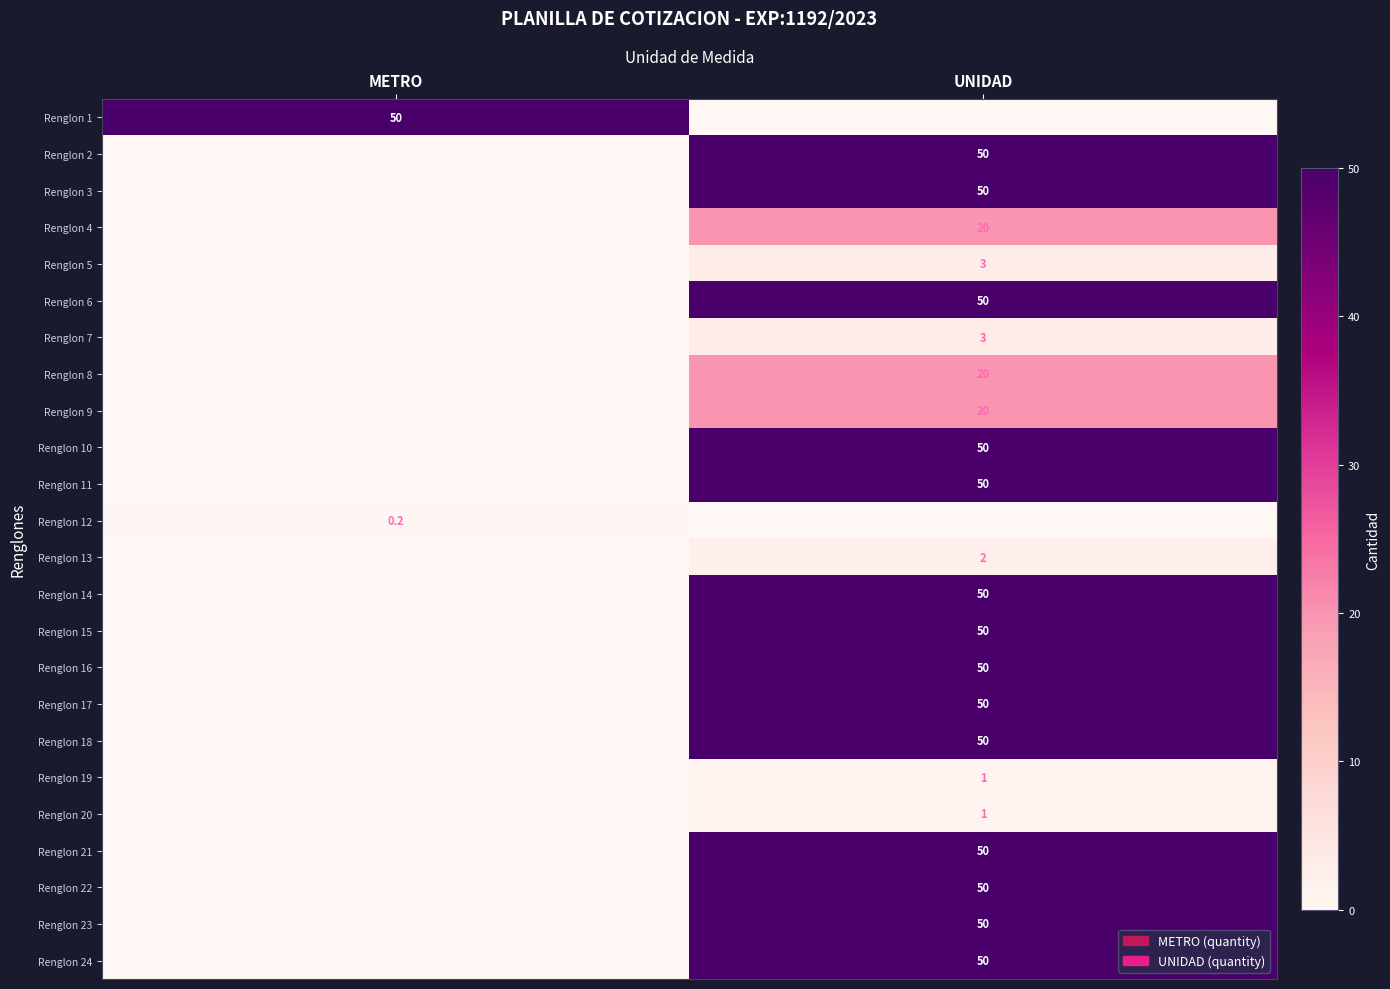

What is the difference between the highest and lowest values at UNIDAD?

50.0